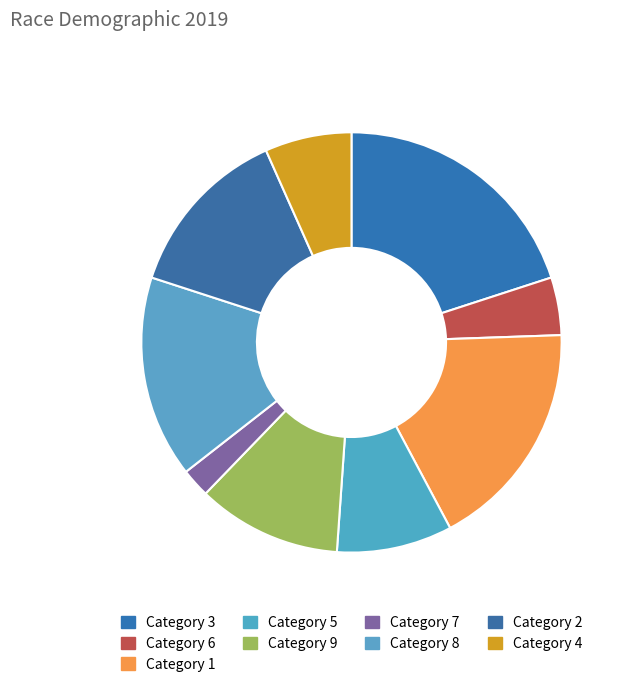

Count the number of slices in the pie.

9